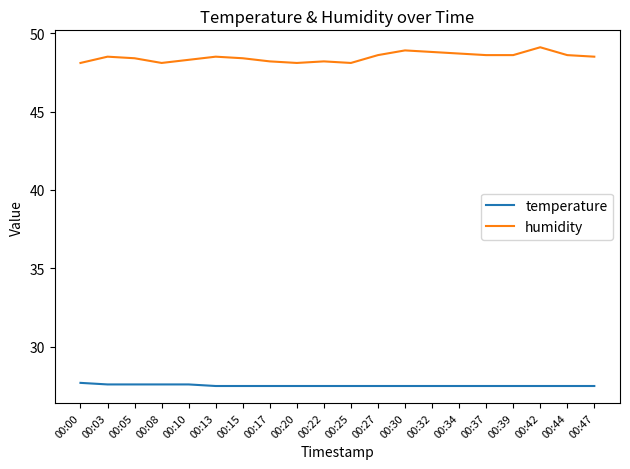

Read the humidity value at 00:03.

48.5